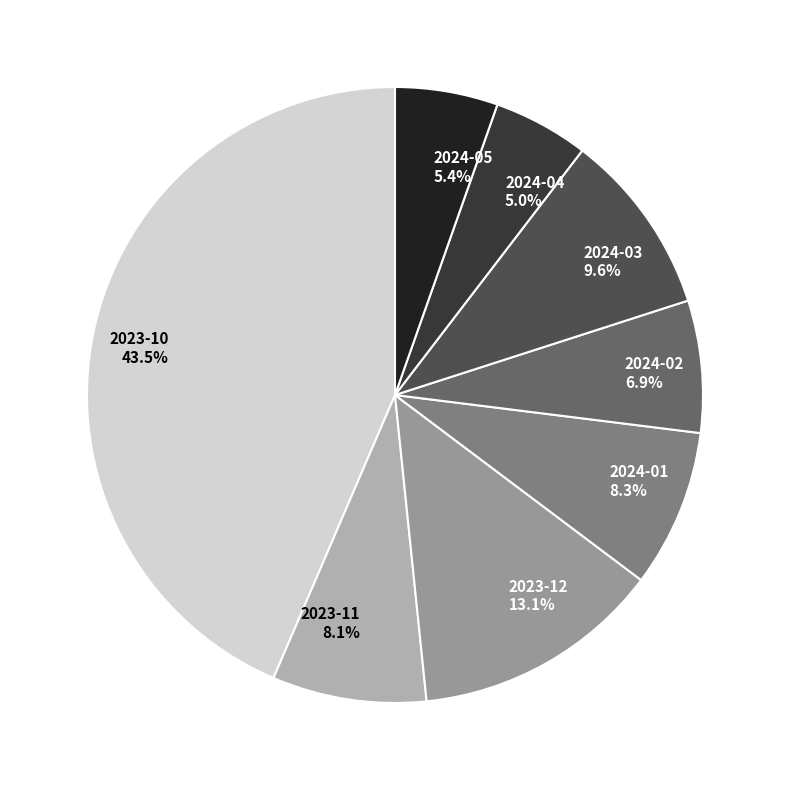

Is 2024-04 5.0% the majority of the pie?

No